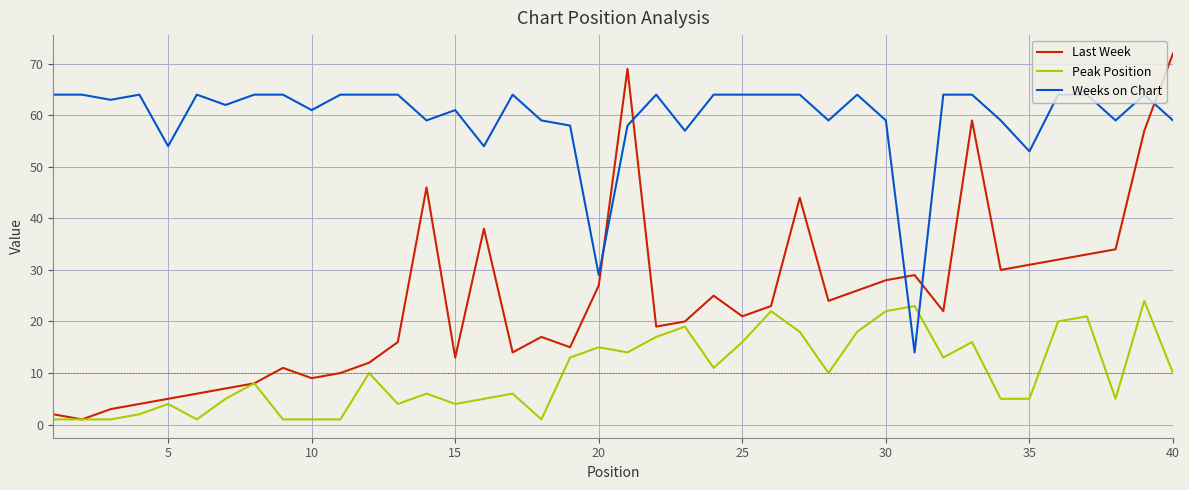

Which series has the largest range (max minus min)?

Last Week